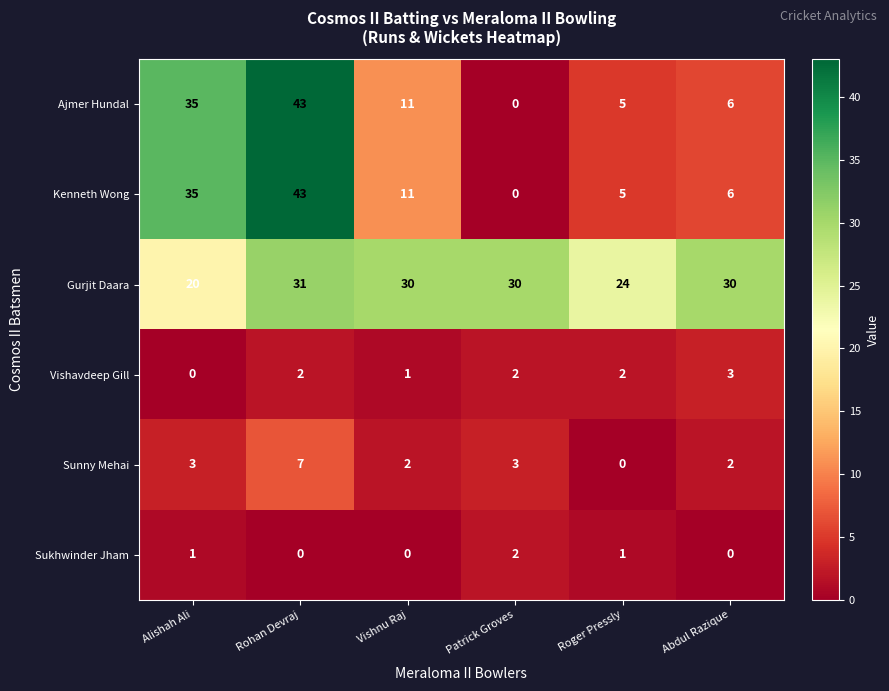

Which series changed the most between Alishah Ali and Rohan Devraj?

Gurjit Daara